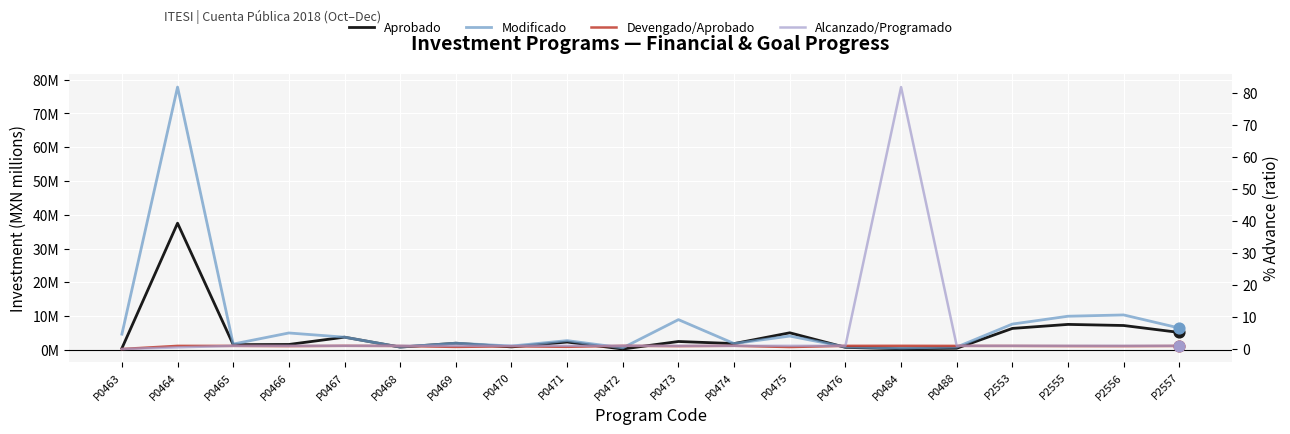

Which series contains the lowest Y value?

Devengado/Aprobado